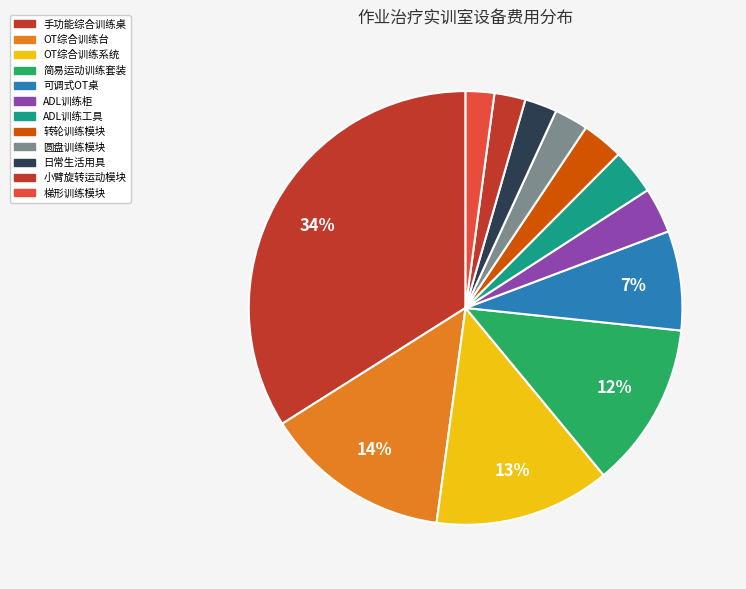

Count the number of slices in the pie.

12